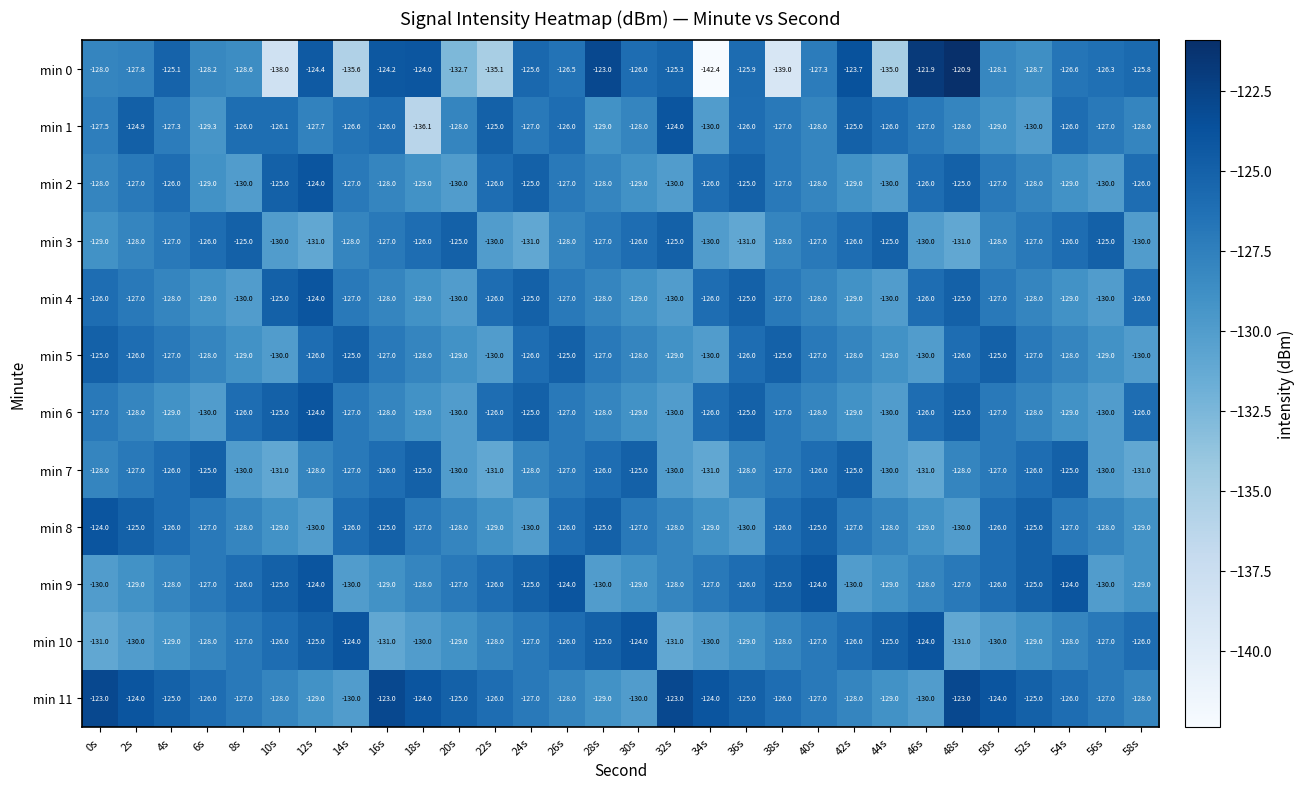

Is it true that min 2 equals -210.4 at 14s?

False